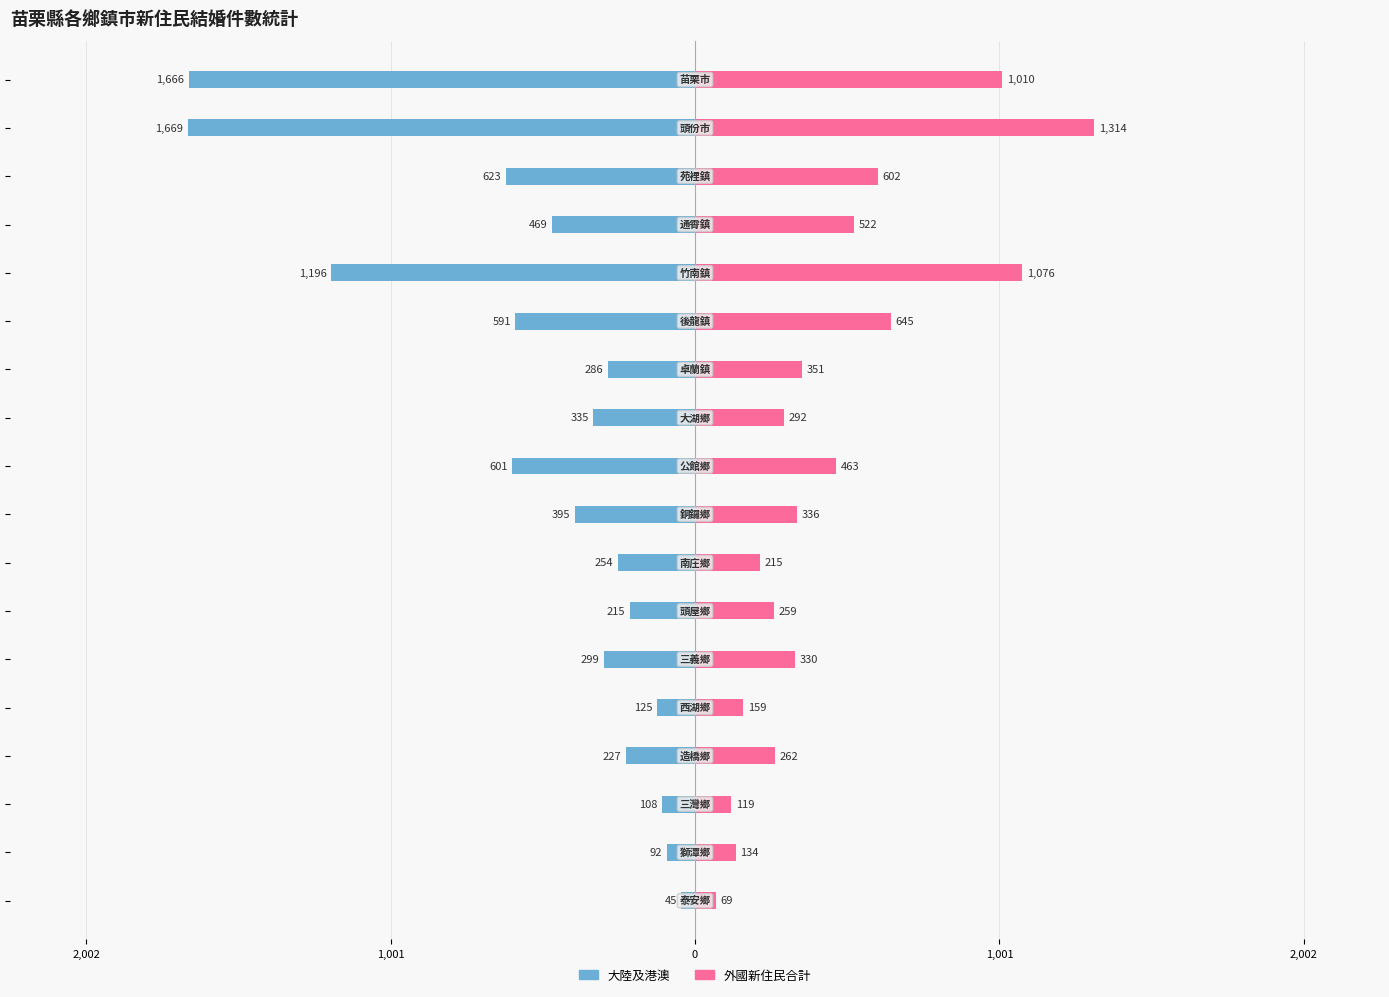

Reading left to right, list all the values displayed in this chart.

大陸及港澳: -1666	-1669	-623	-469	-1196	-591	-286	-335	-601	-395	-254	-215	-299	-125	-227	-108	-92	-45
外國新住民合計: 1010	1314	602	522	1076	645	351	292	463	336	215	259	330	159	262	119	134	69